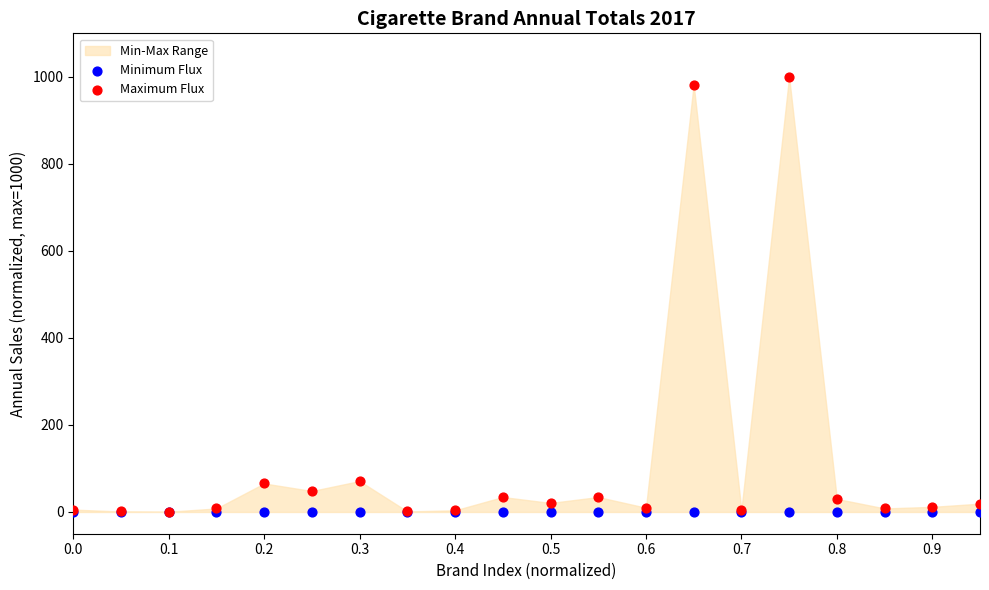

Which series reaches the minimum Y coordinate?

Minimum Flux